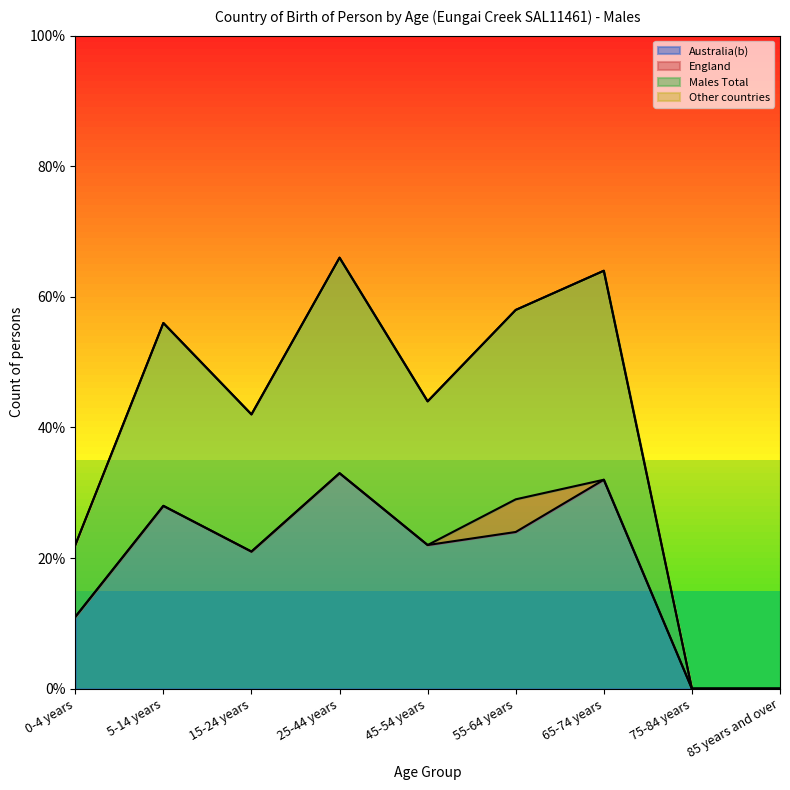

Rank the categories by Australia(b) value from highest to lowest.

25-44 years, 65-74 years, 5-14 years, 55-64 years, 45-54 years, 15-24 years, 0-4 years, 75-84 years, 85 years and over